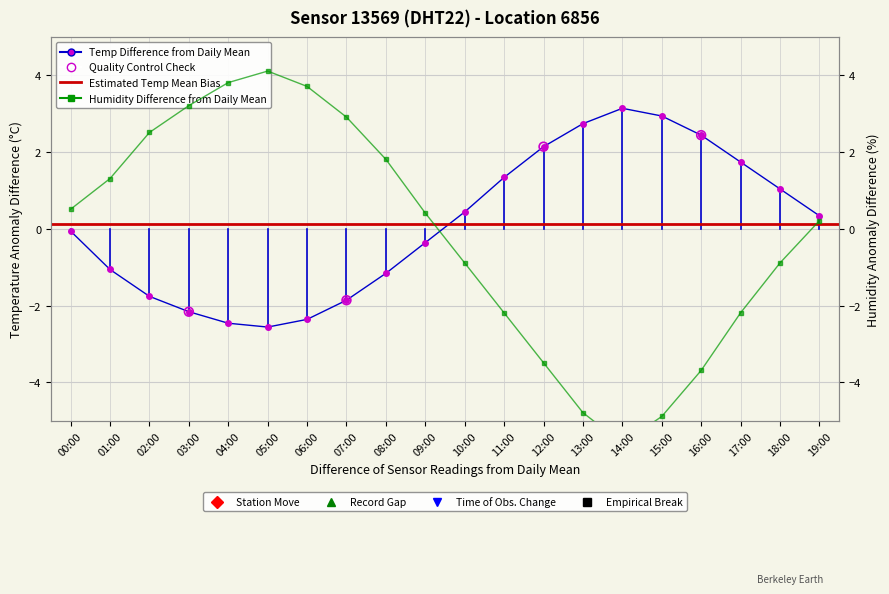

Which series has the largest total across all categories?

temperature